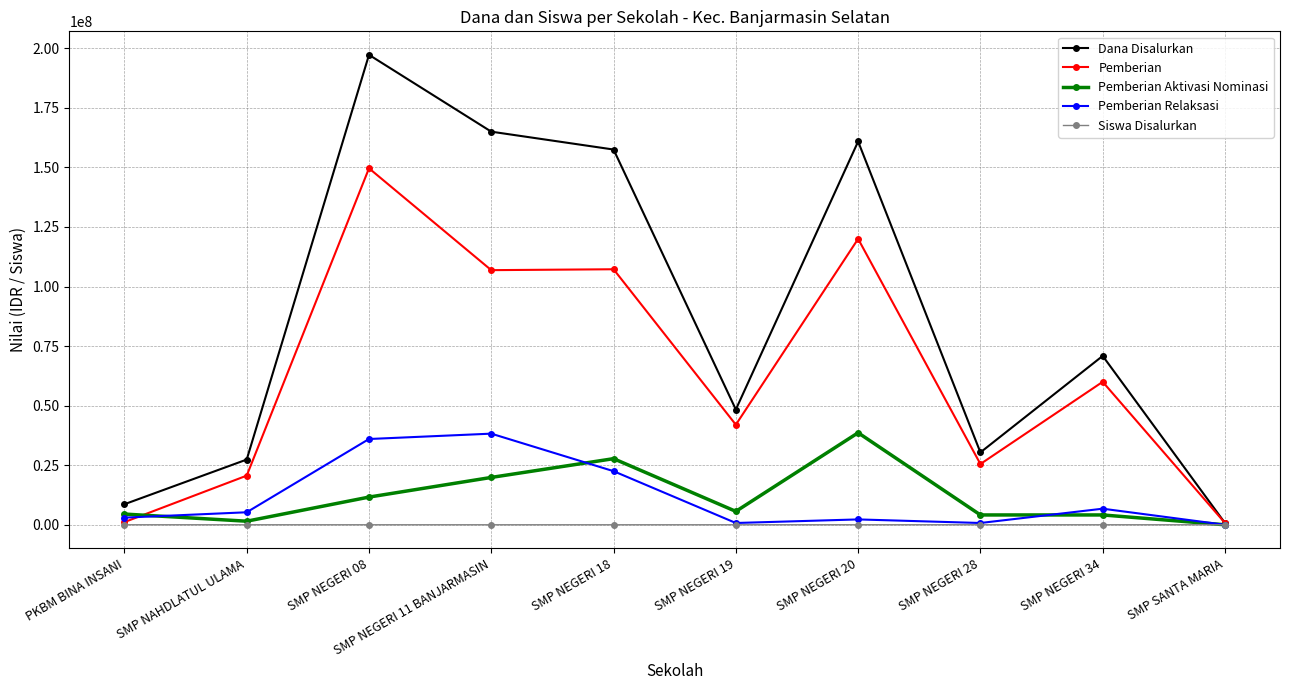

Is the value of Dana Disalurkan at SMP NEGERI 11 BANJARMASIN greater than the value of Pemberian Relaksasi at PKBM BINA INSANI?

Yes